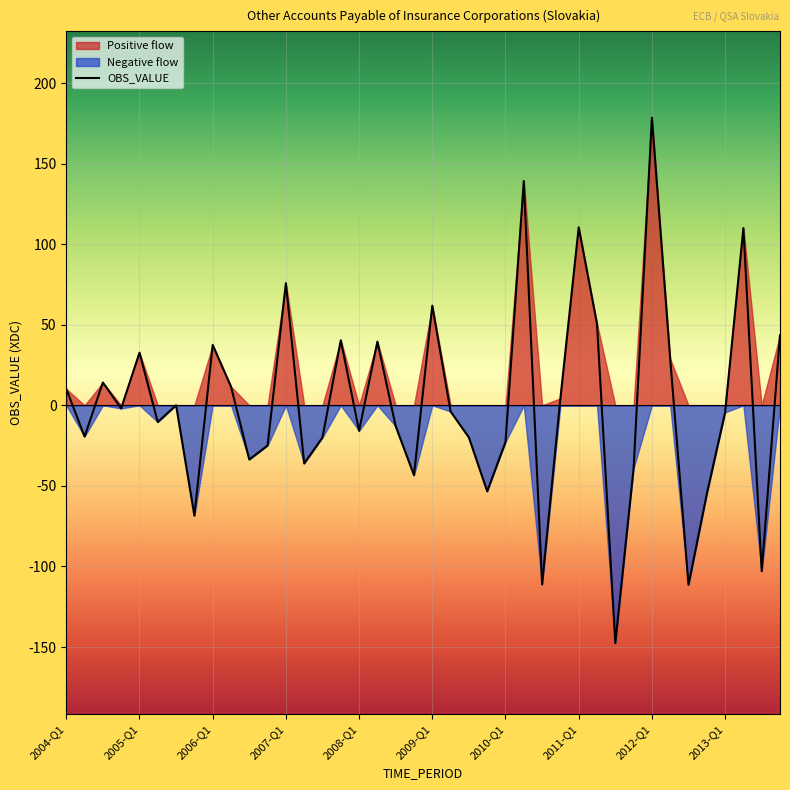

How many distinct data groups are displayed?

1